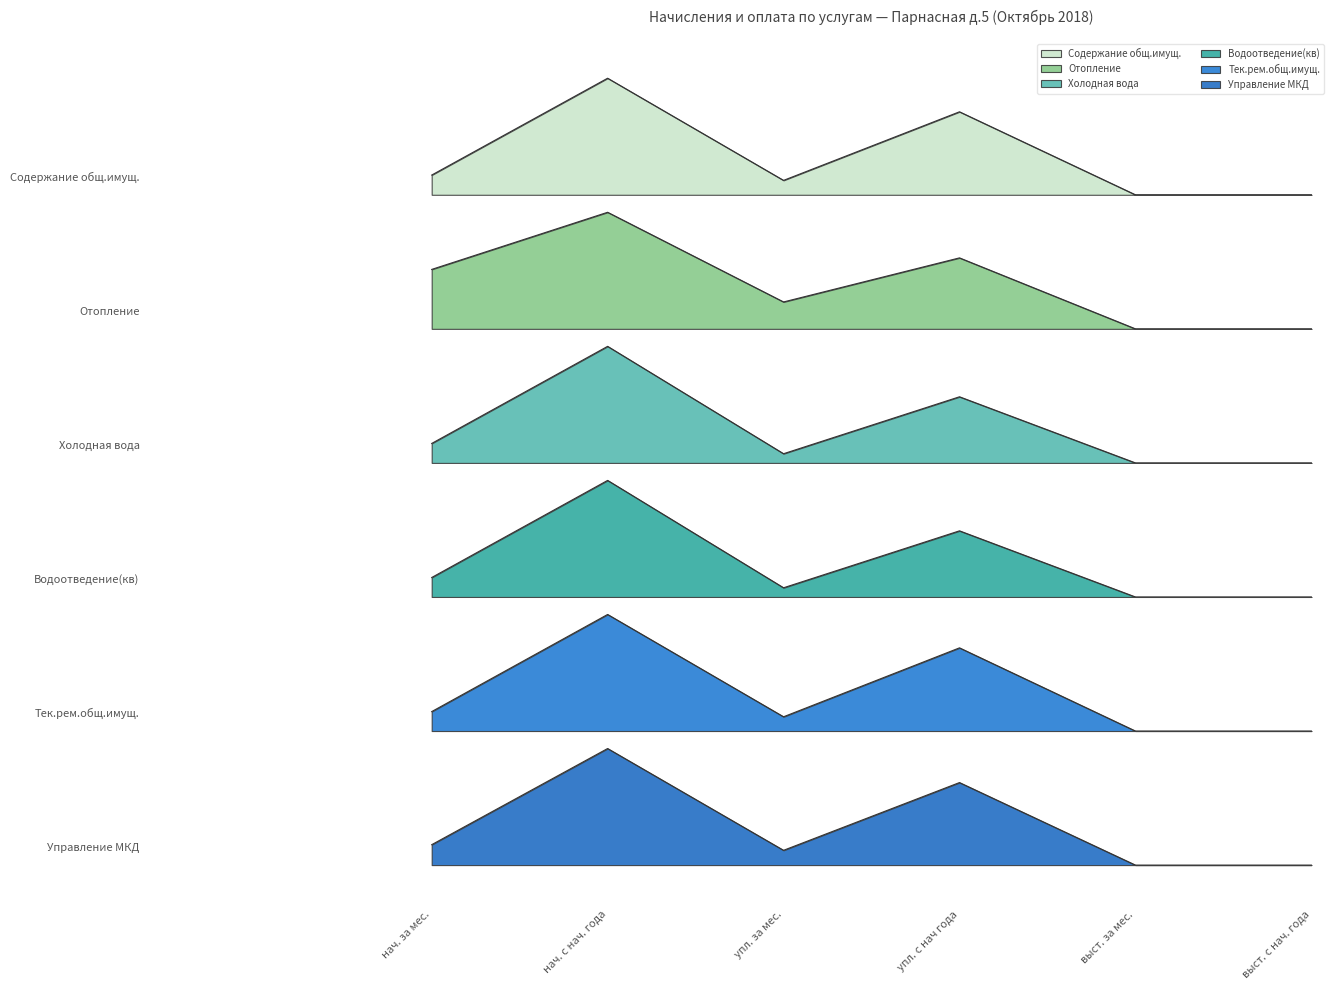

Reading left to right, extract all data points from this chart.

Содержание общ.имущ.: нач. за мес.=5.9	нач. с нач. года=6.8	упл. за мес.=5.9	упл. с нач года=6.5	выст. за мес.=5.8	выст. с нач. года=5.8
Отопление: нач. за мес.=5.1	нач. с нач. года=5.6	упл. за мес.=4.8	упл. с нач года=5.2	выст. за мес.=4.6	выст. с нач. года=4.6
Холодная вода: нач. за мес.=3.6	нач. с нач. года=4.4	упл. за мес.=3.5	упл. с нач года=4.0	выст. за мес.=3.4	выст. с нач. года=3.4
Водоотведение(кв): нач. за мес.=2.5	нач. с нач. года=3.3	упл. за мес.=2.4	упл. с нач года=2.9	выст. за мес.=2.3	выст. с нач. года=2.3
Тек.рем.общ.имущ.: нач. за мес.=1.3	нач. с нач. года=2.1	упл. за мес.=1.3	упл. с нач года=1.9	выст. за мес.=1.1	выст. с нач. года=1.1
Управление МКД: нач. за мес.=0.2	нач. с нач. года=1.0	упл. за мес.=0.1	упл. с нач года=0.7	выст. за мес.=0.0	выст. с нач. года=0.0